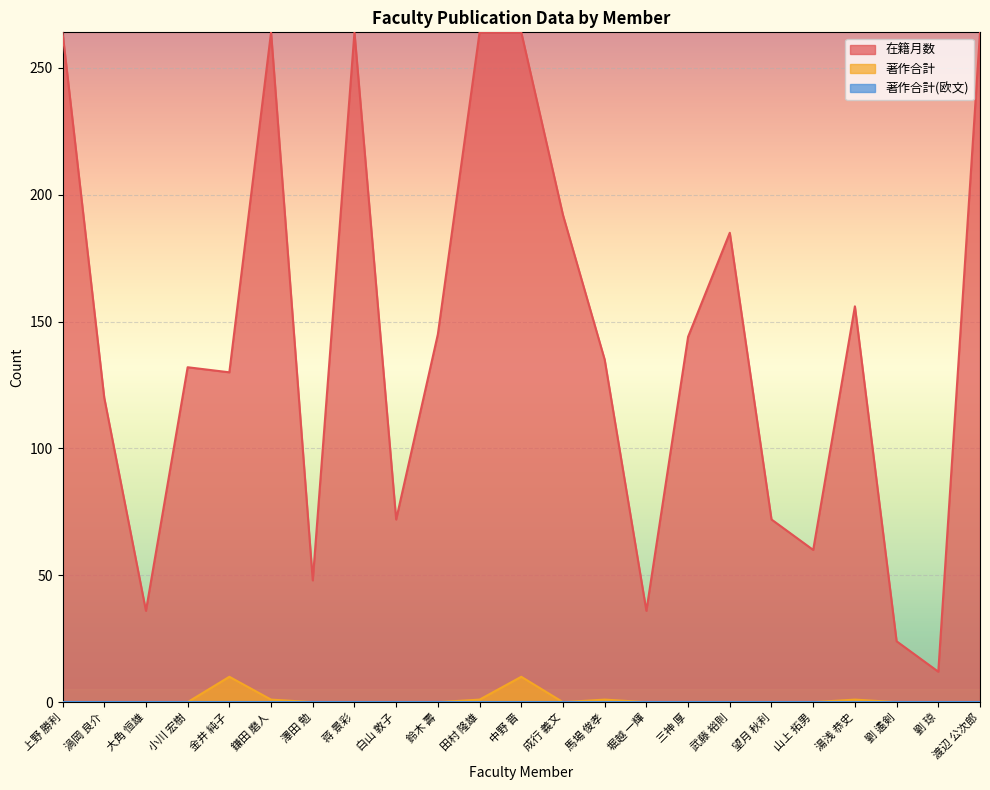

What is the maximum value shown in the chart?

264